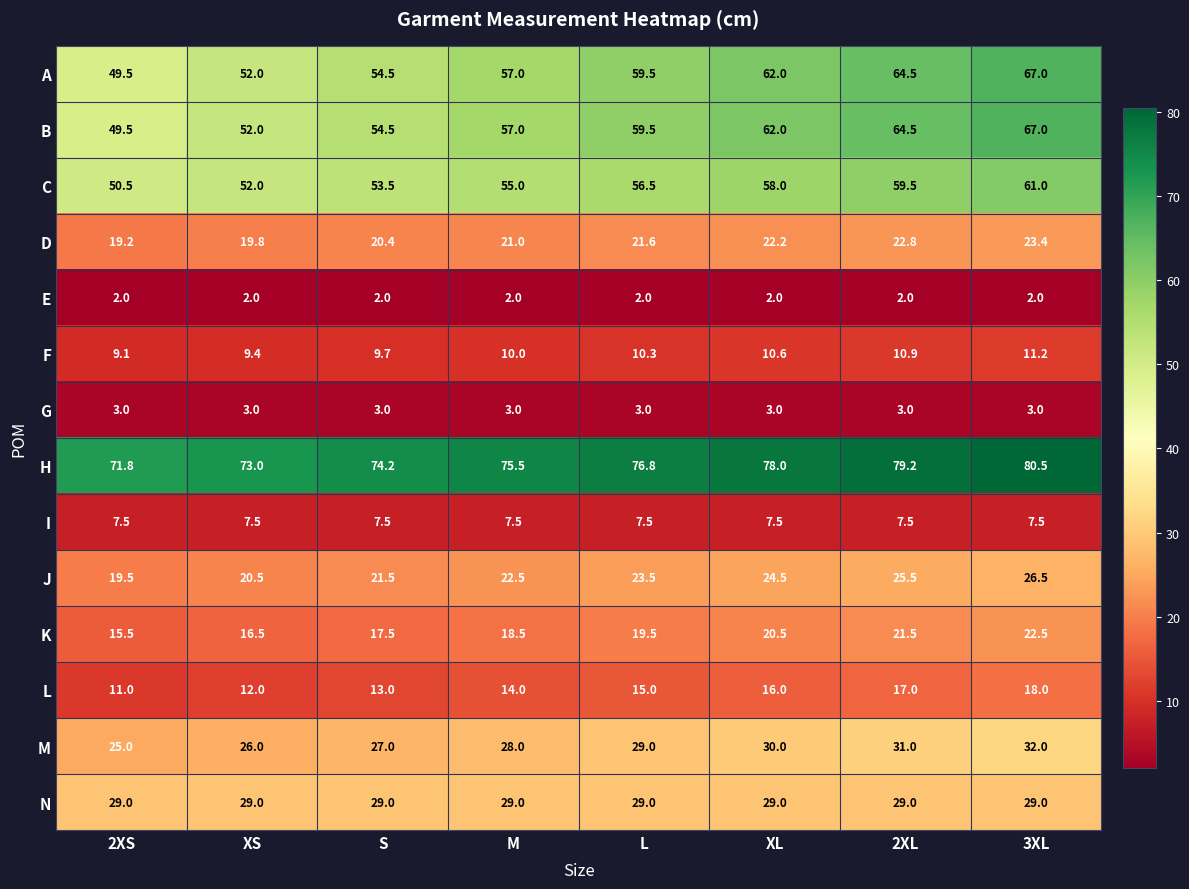

Count the number of data series in this chart.

14